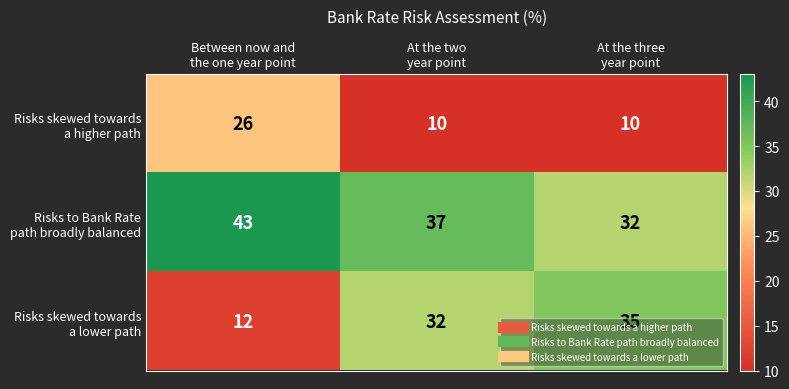

At how many categories does at least one series exceed 18?

3